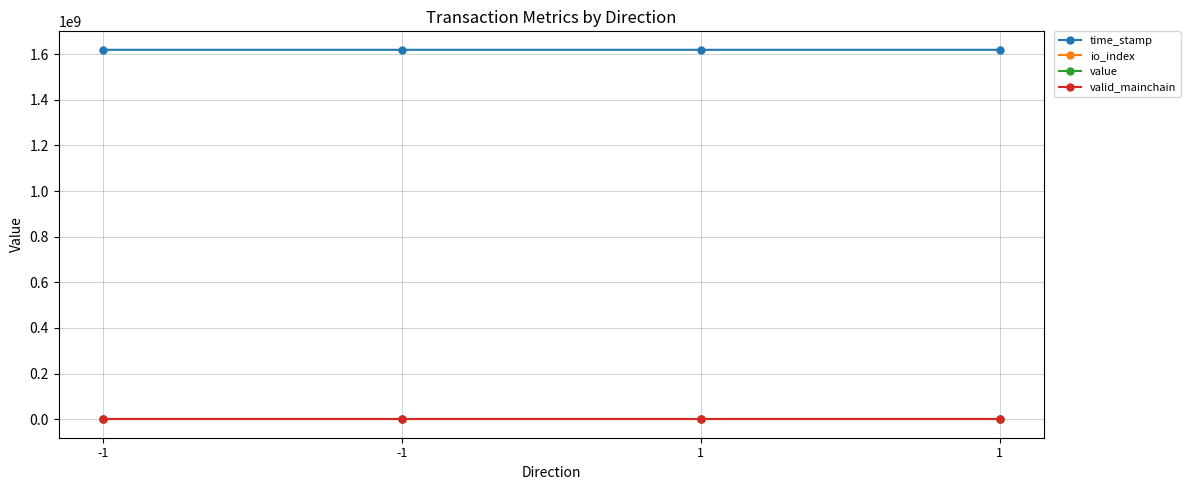

What is the maximum value for value?

0.2